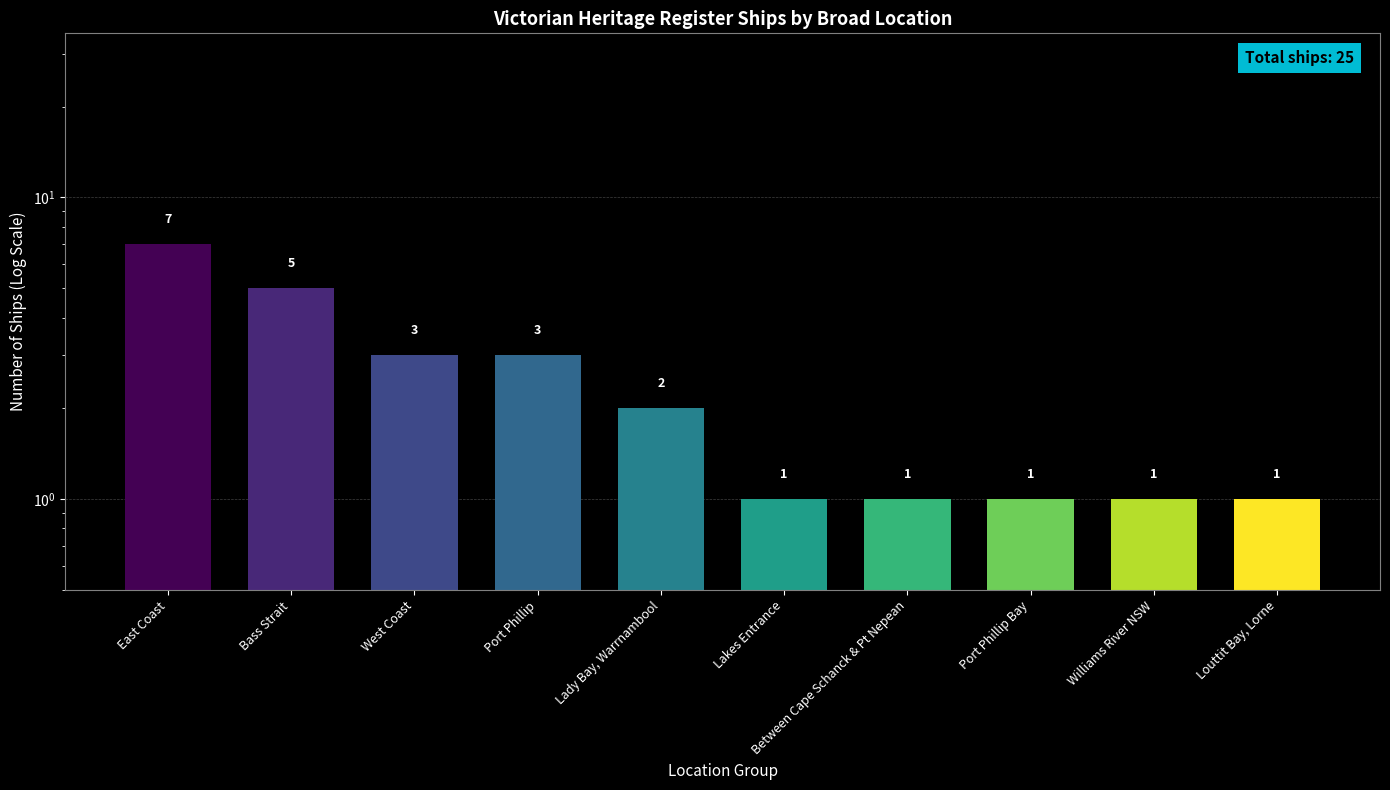

At which label does the data first exceed 2?

East Coast